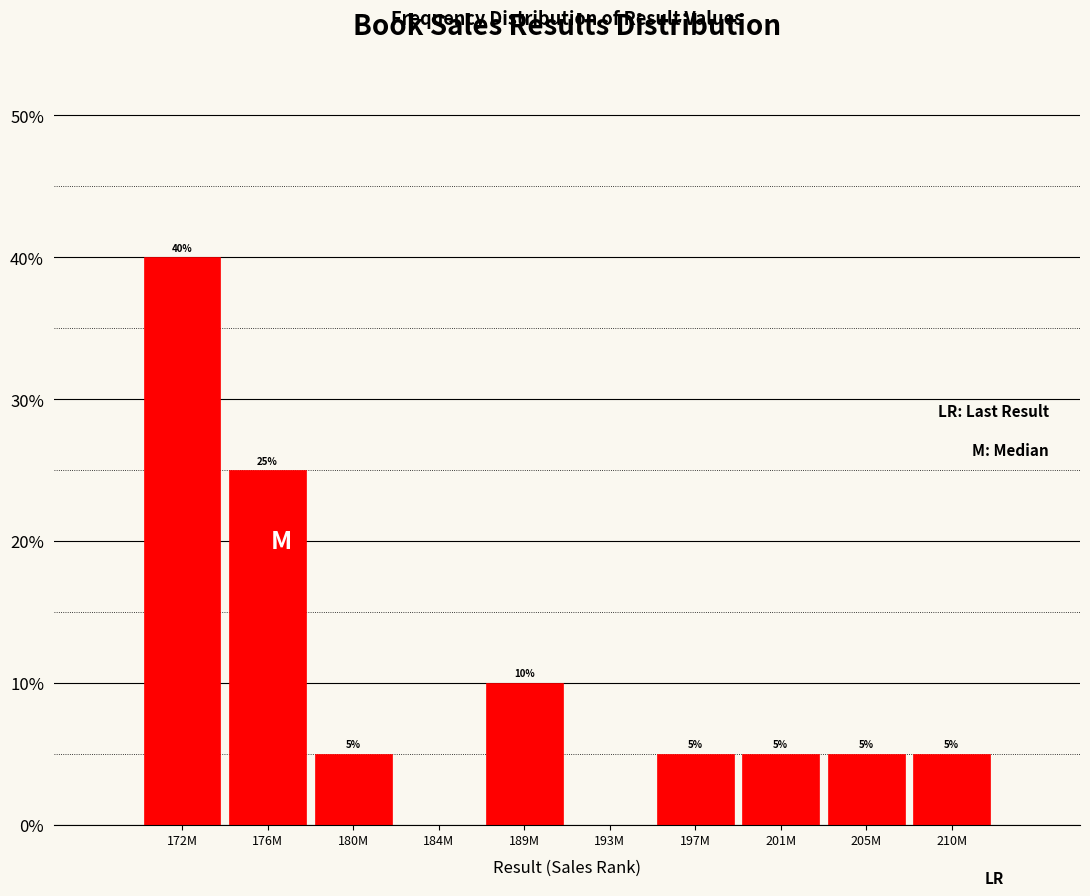

Reading right to left, list all the values displayed in this chart.

210M=5	205M=5	201M=5	197M=5	193M=0	189M=10	184M=0	180M=5	176M=25	172M=40